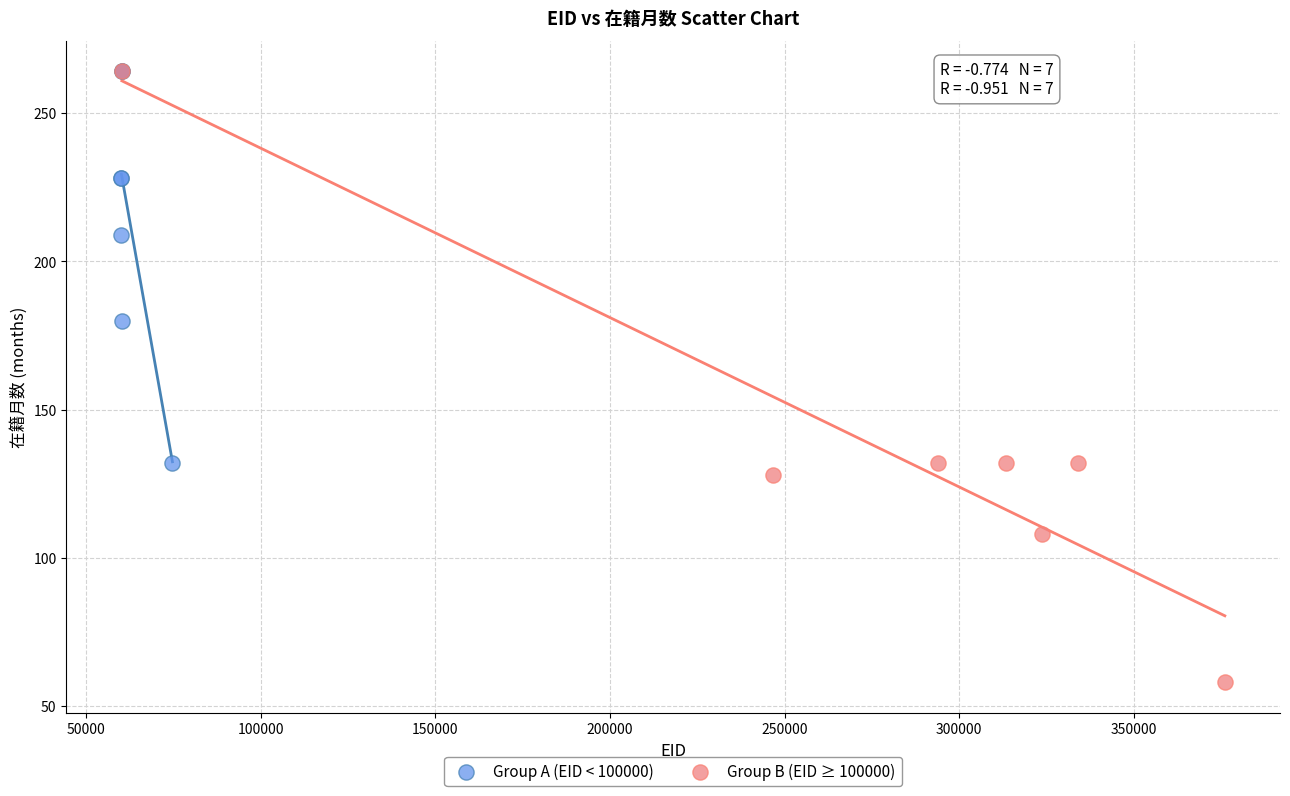

Which series has the widest spread of Y values?

Group B (EID ≥ 100000)